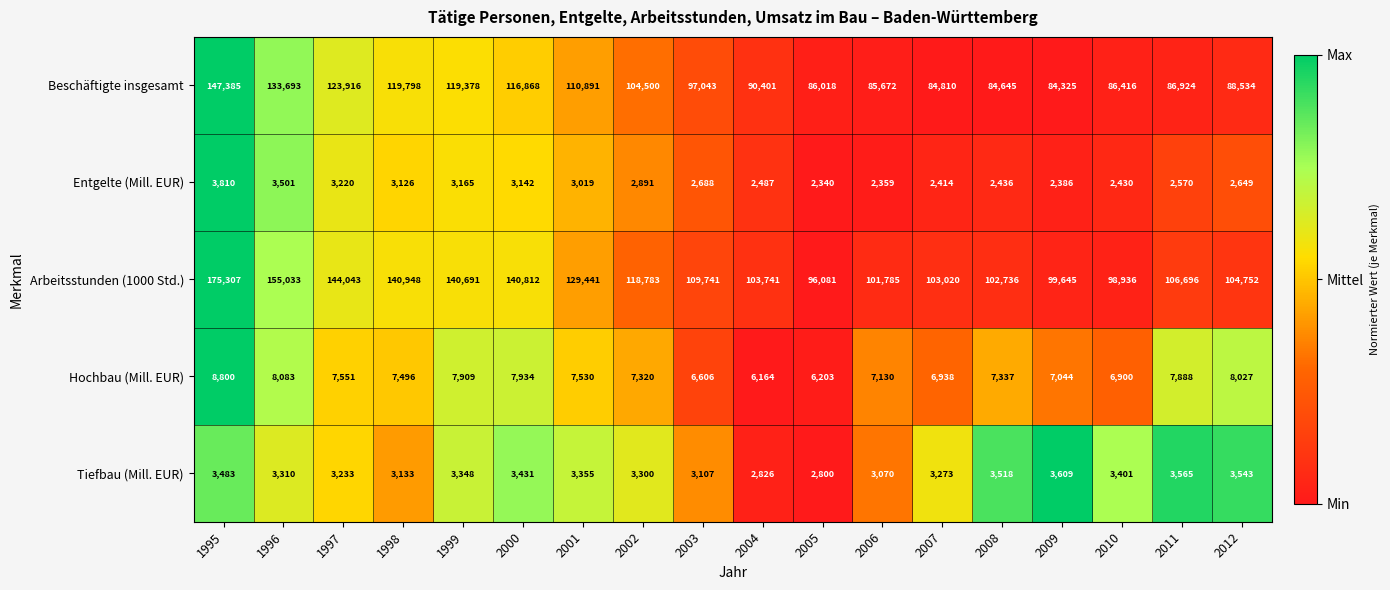

True or false: Beschäftigte insgesamt has a value of 119378 at 1999.

True